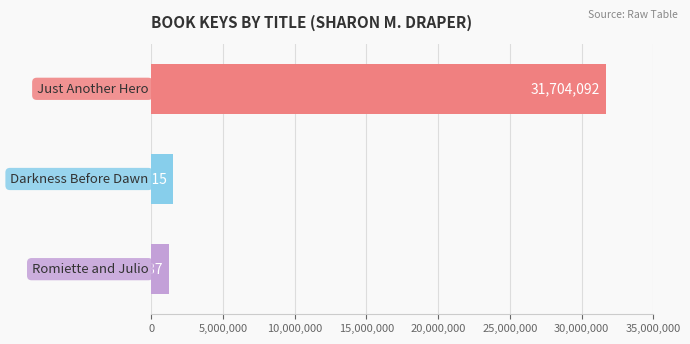

Reading top to bottom, transcribe all the data shown in this chart.

31704092	1523915	1248437